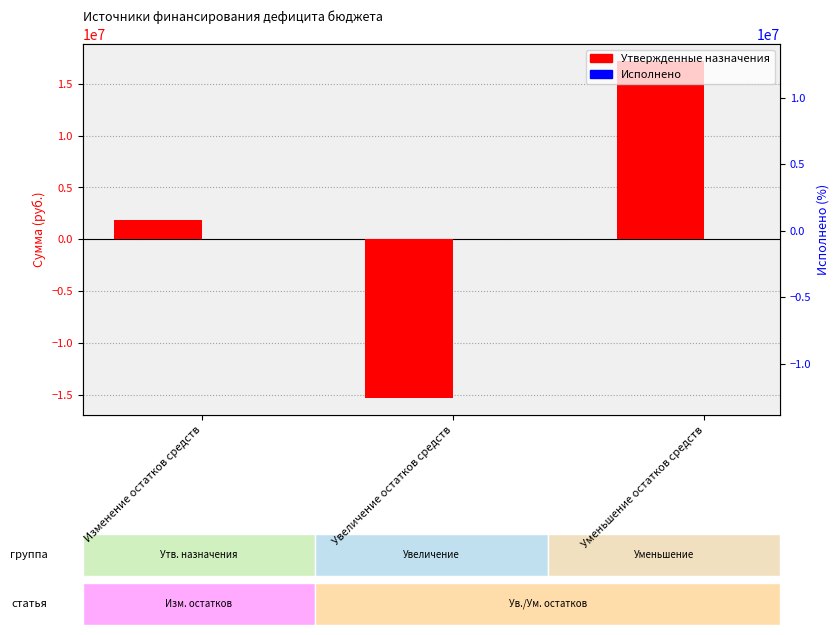

Is it true that Утвержденные назначения equals 6389553.6 at Уменьшение остатков средств?

False